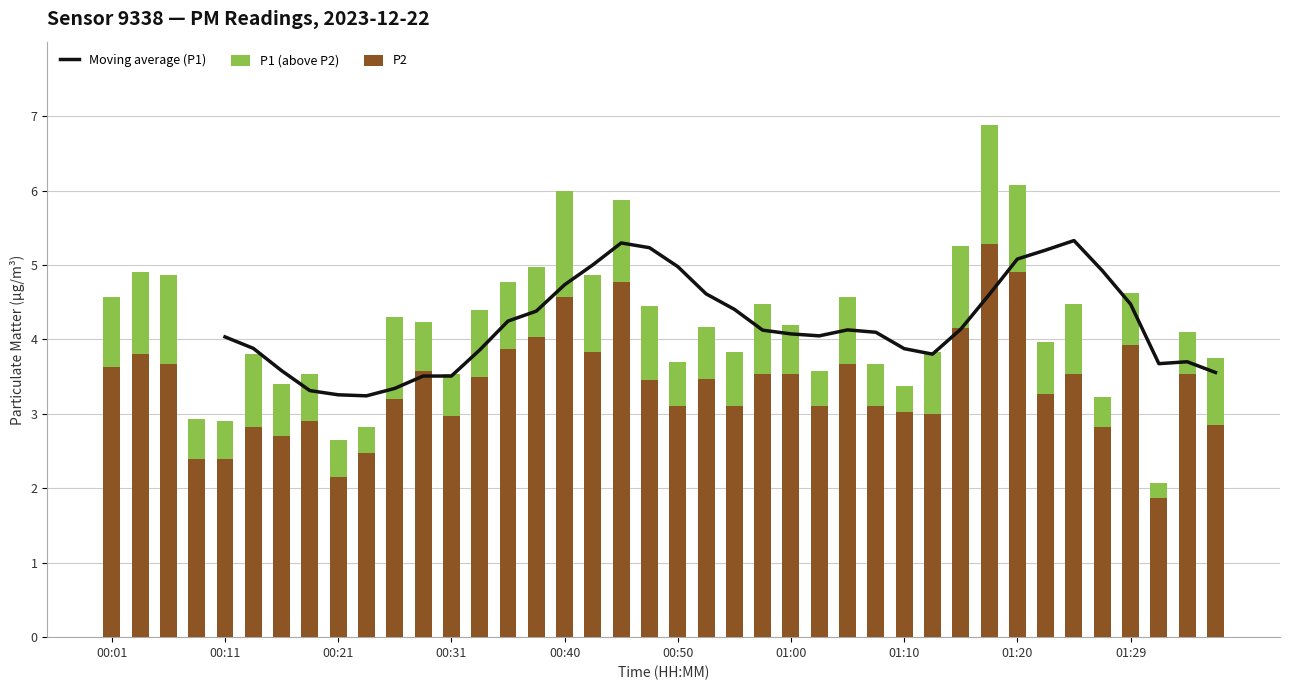

Is it true that P2 equals 6.6 at 01:20?

False